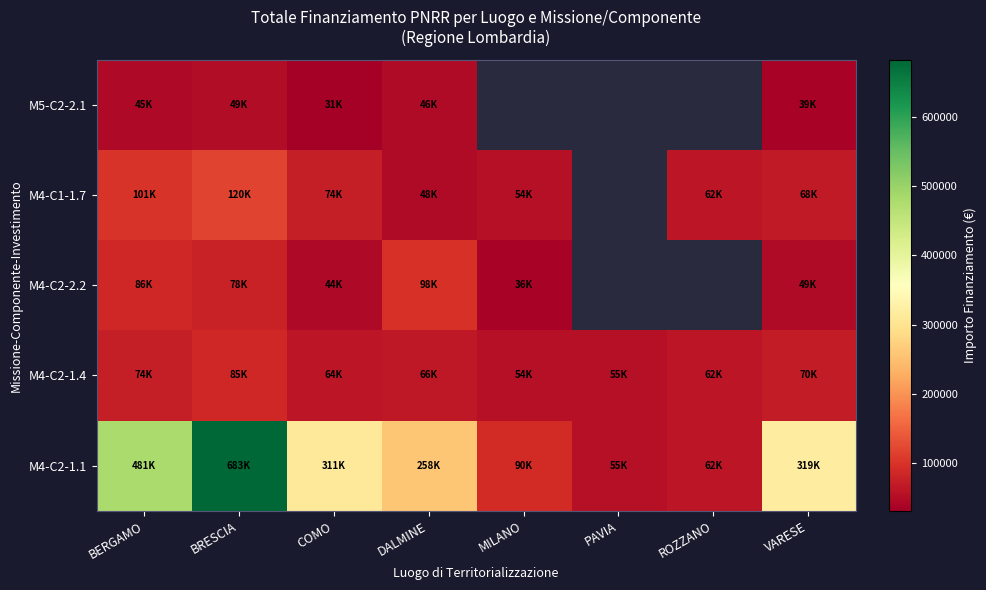

What value does the M4-C2-1.4 series have at MILANO?

54144.9